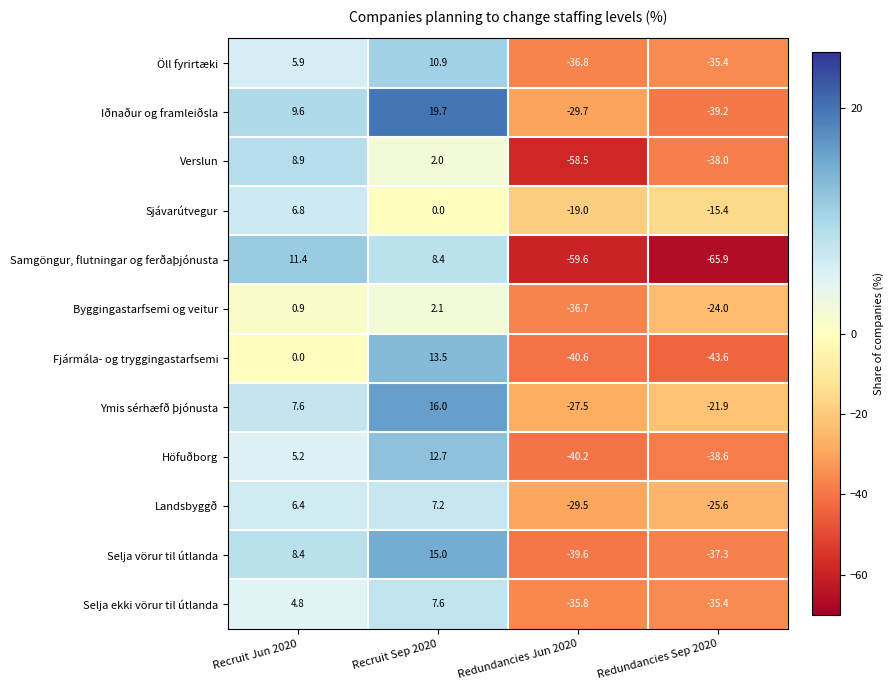

What is the difference between the maximum and minimum values in the Ymis sérhæfð þjónusta series?

43.5